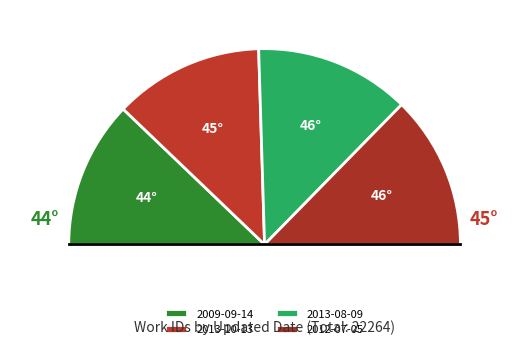

To the nearest percent, what is the average slice percentage?

25%